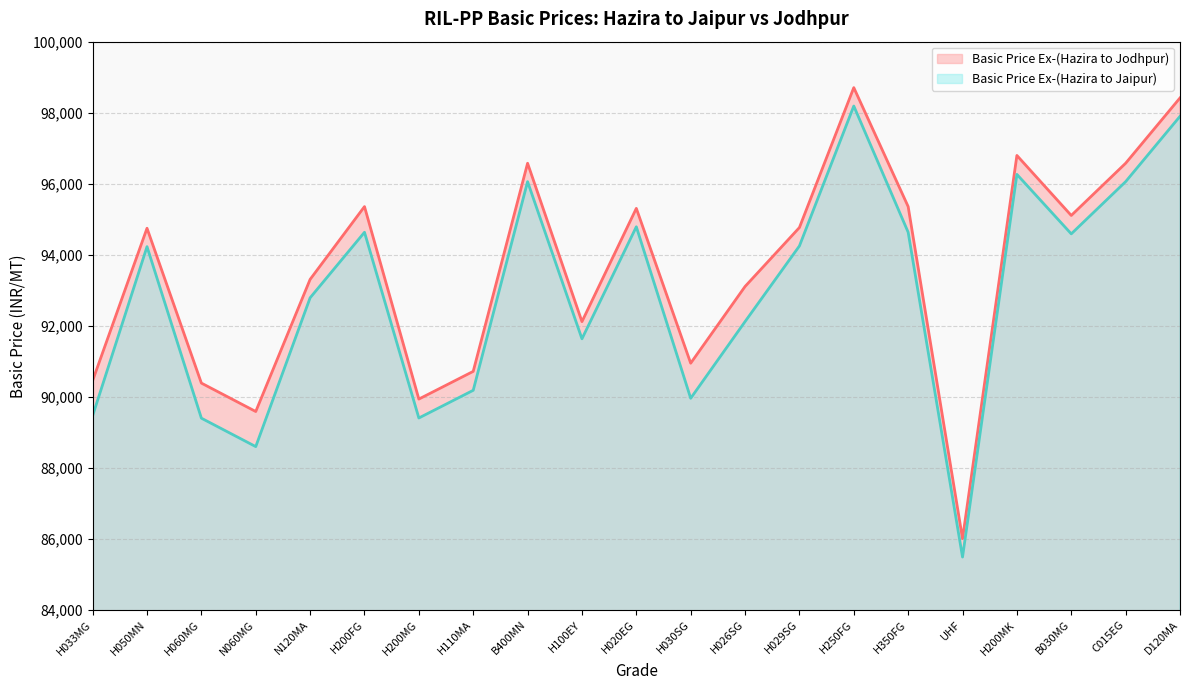

How many distinct data groups are displayed?

2